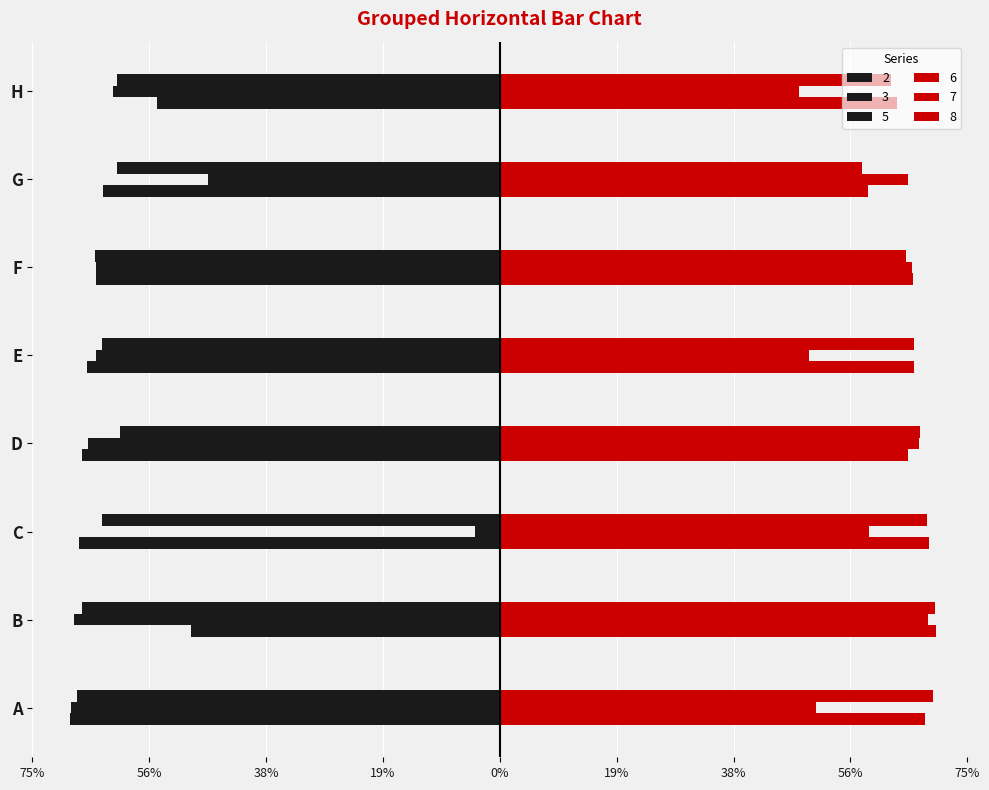

The value of 6 at B is 0.4. True or false?

False